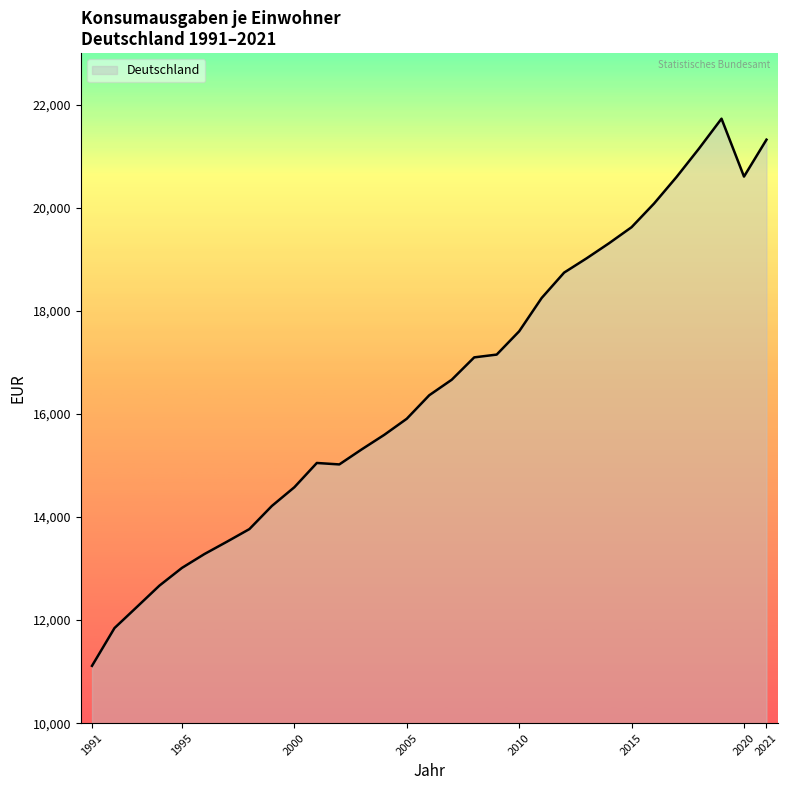

What is the smallest value displayed?

11112